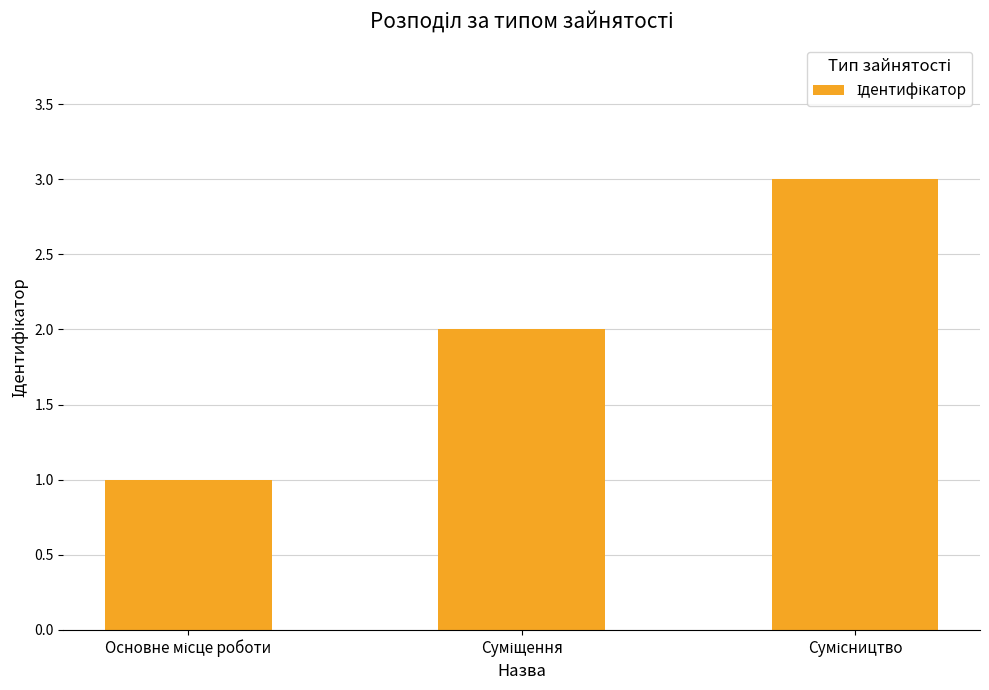

What is the sum of all values?

6